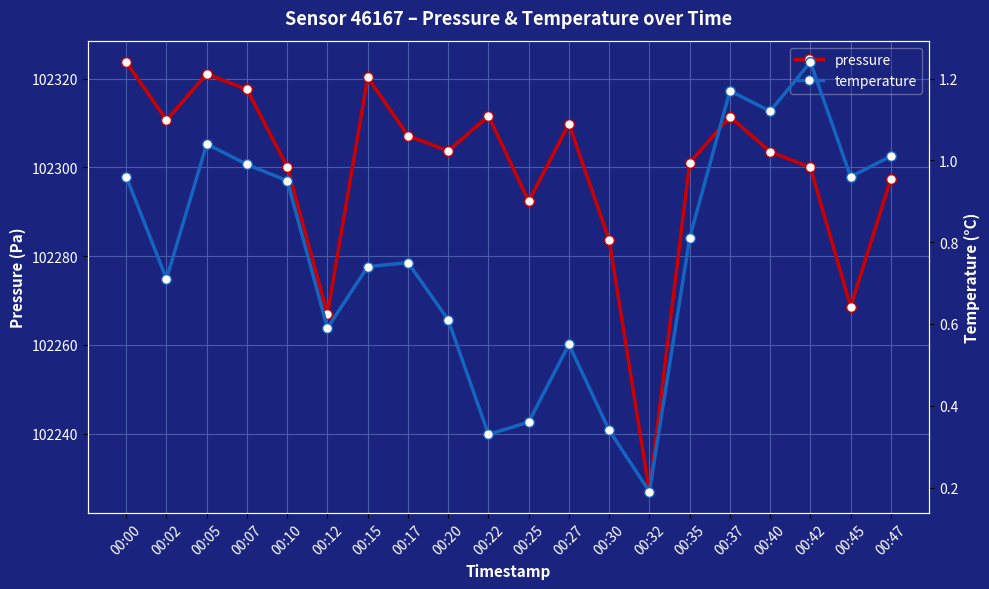

Does the chart display data point markers on the line(s)?

Yes